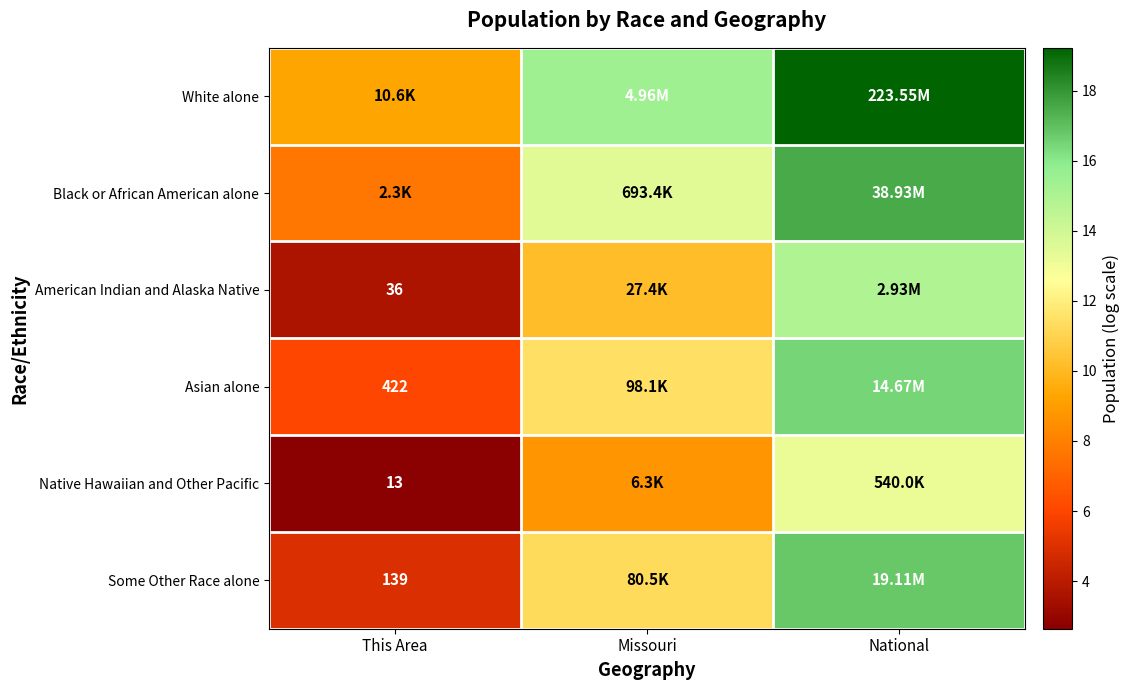

How many distinct data groups are displayed?

6